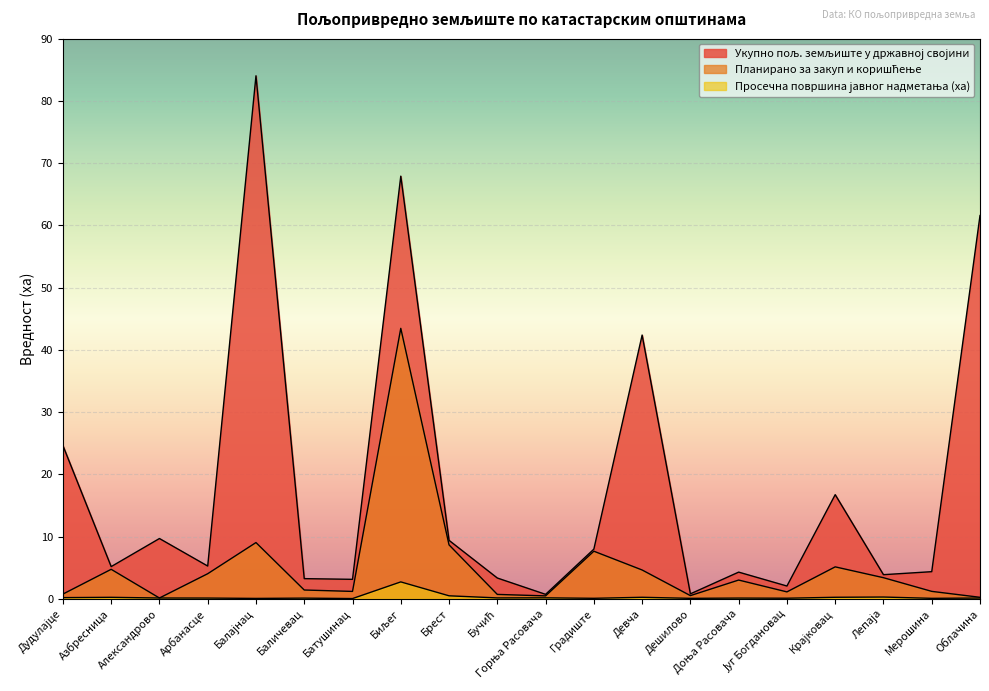

What is the label of the 20th point from the left?

Облачина